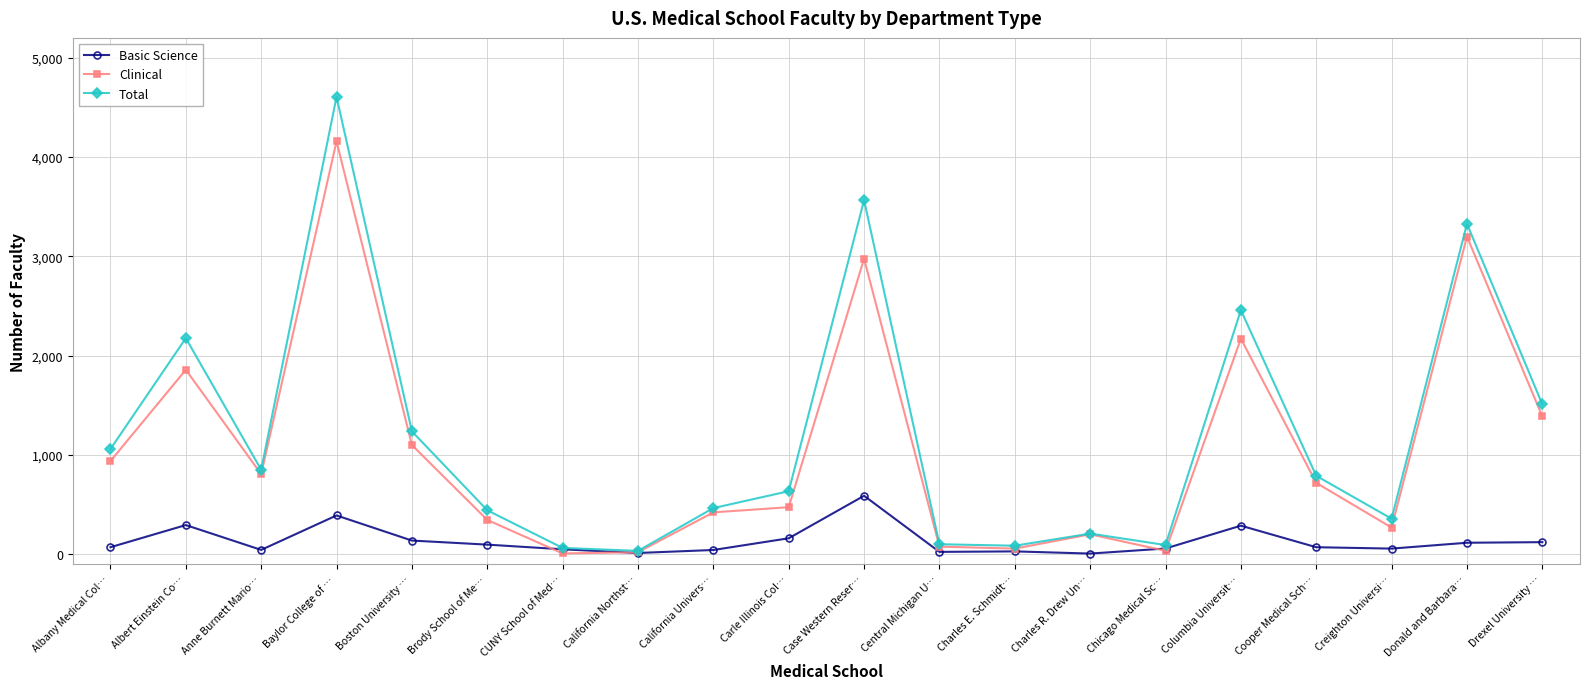

What is the difference between the second highest and second lowest values in the Clinical series?

3178